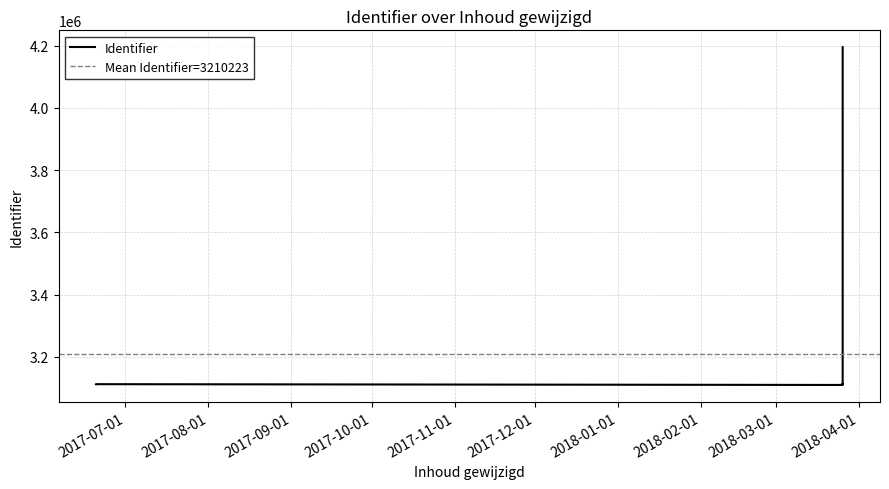

How many data points are above 3111895?

5